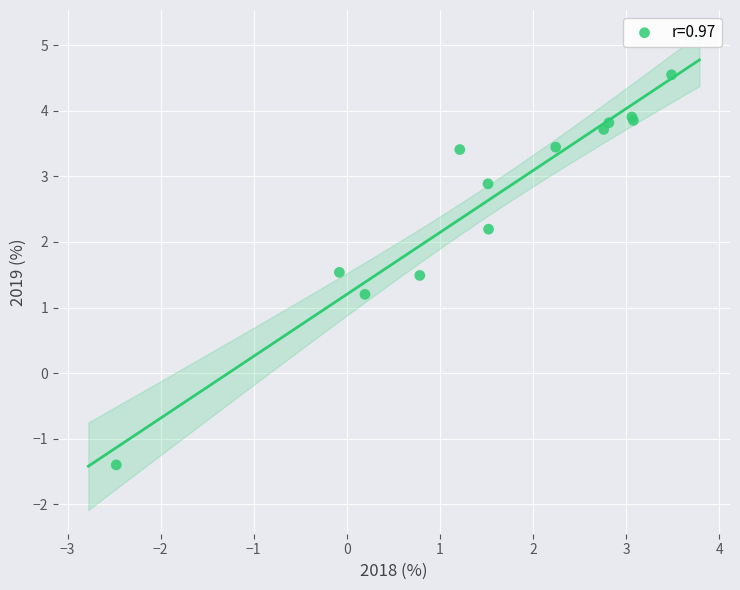

What Y value in the scatter plot is closest to 1?

1.2